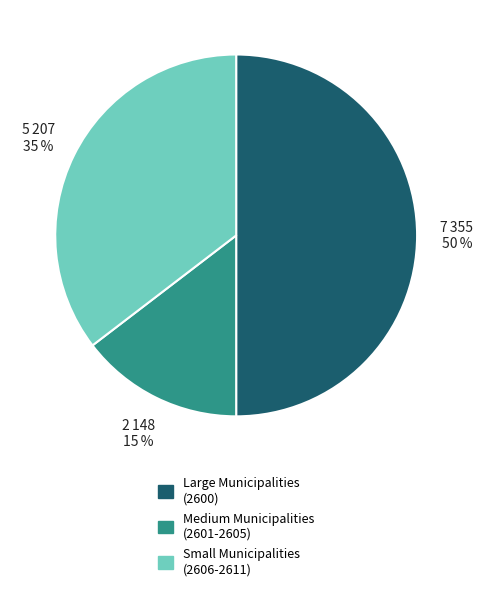

How many segments does this pie chart have?

3